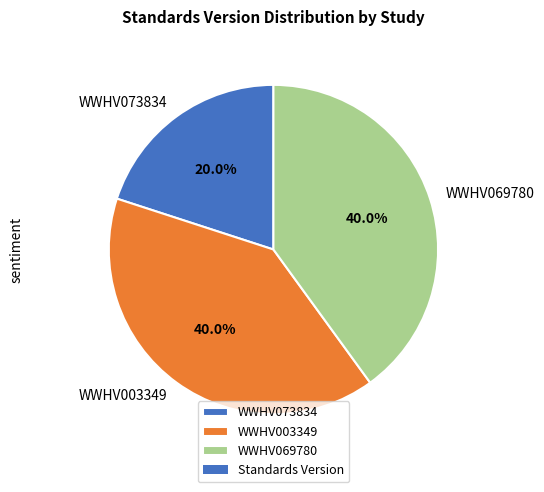

Which category has the smallest portion of the pie?

WWHV073834